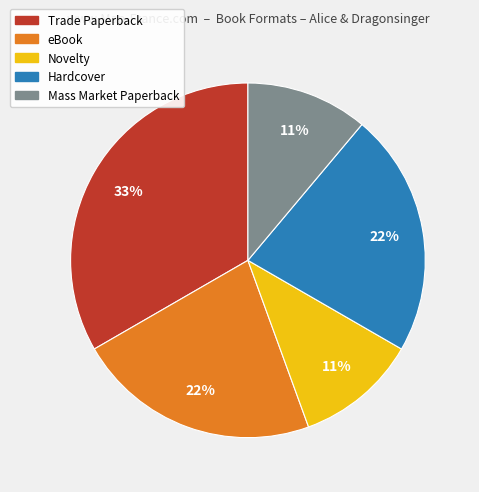

To the nearest percent, what is the combined percentage of Hardcover and Trade Paperback?

56%